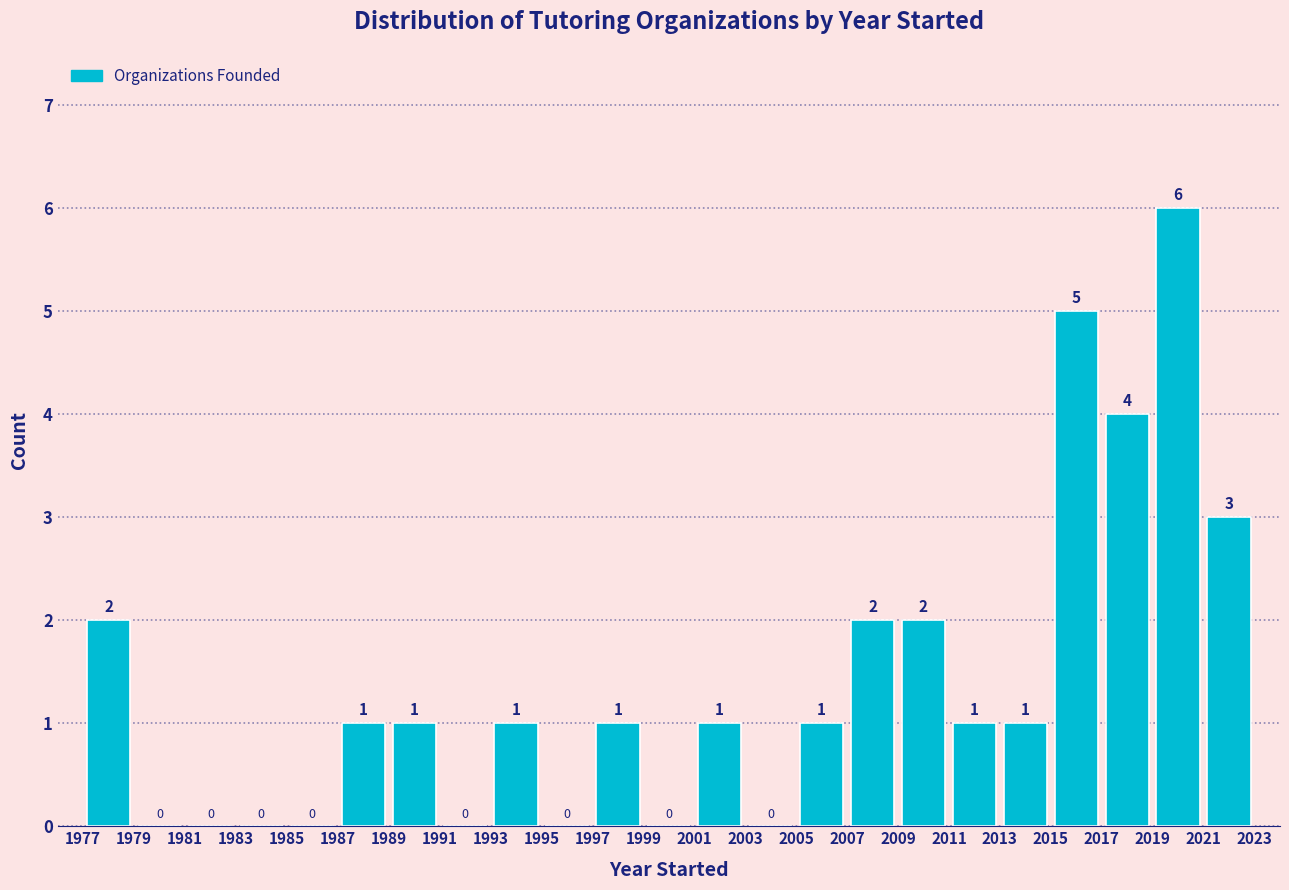

Reading left to right, transcribe this chart: for each bar, give the range it covers on the x-axis and its height.

1977 to 1979: 2
1979 to 1981: 0
1981 to 1983: 0
1983 to 1985: 0
1985 to 1987: 0
1987 to 1989: 1
1989 to 1991: 1
1991 to 1993: 0
1993 to 1995: 1
1995 to 1997: 0
1997 to 1999: 1
1999 to 2001: 0
2001 to 2003: 1
2003 to 2005: 0
2005 to 2007: 1
2007 to 2009: 2
2009 to 2011: 2
2011 to 2013: 1
2013 to 2015: 1
2015 to 2017: 5
2017 to 2019: 4
2019 to 2021: 6
2021 to 2023: 3